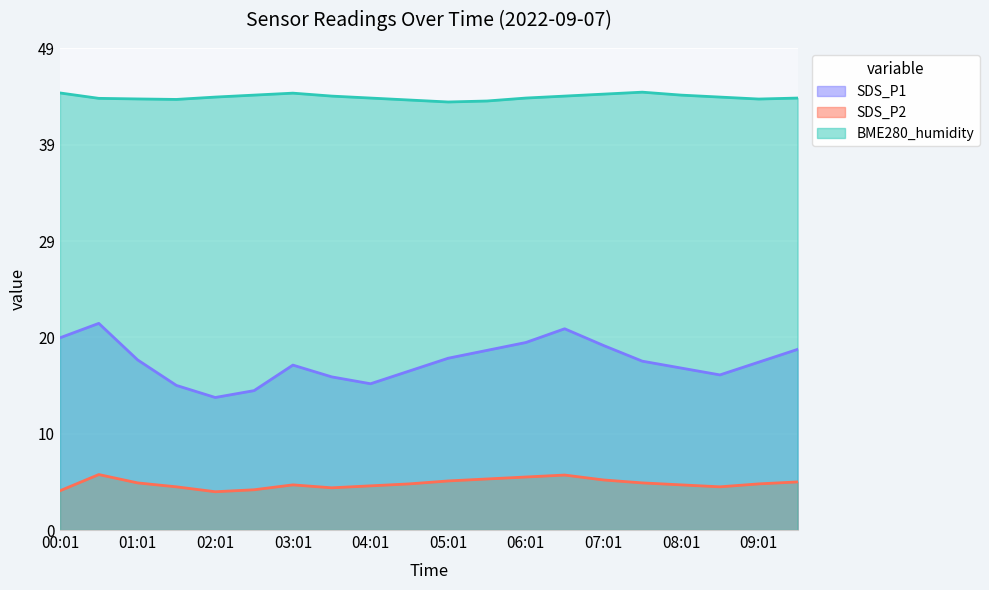

Between 01:01 and 06:31, which series saw the biggest shift?

SDS_P1